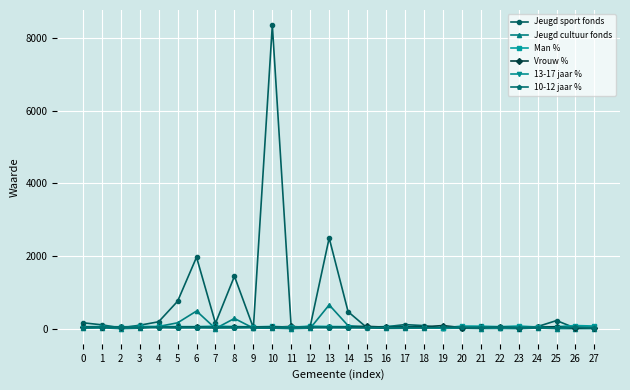

Between 1 and 6, which series saw the biggest shift?

Jeugd sport fonds